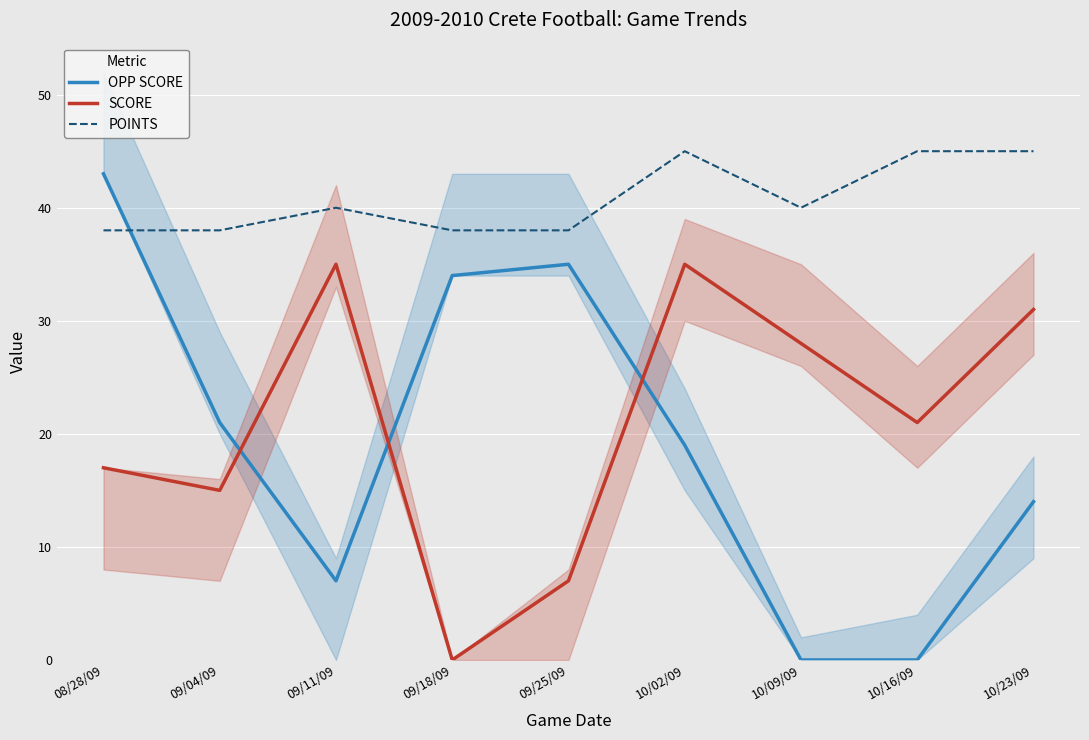

At which category does the chart reach its peak across all series?

10/02/09